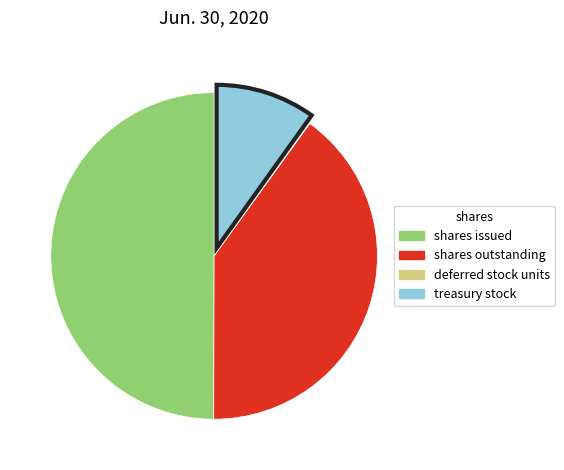

To the nearest percent, what is the average slice percentage?

25%